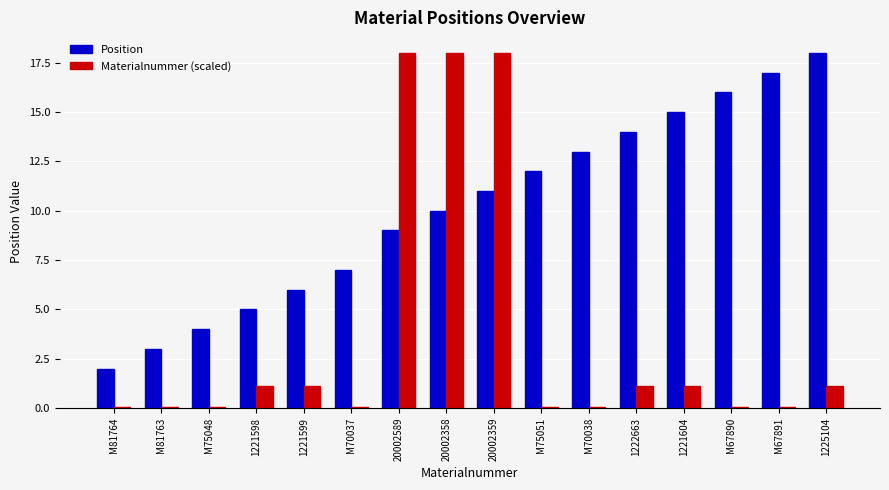

Where is Position nearest to the value 10?

20002358